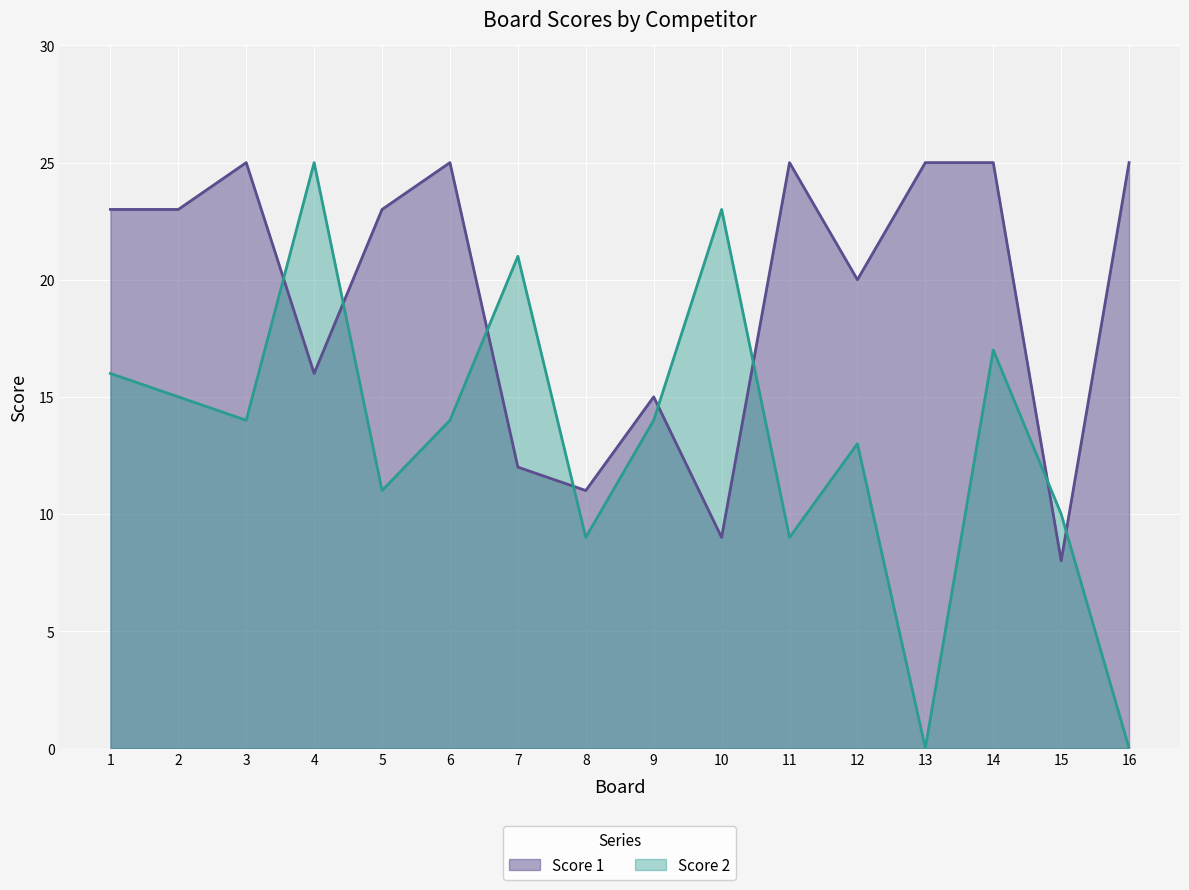

Which series has the largest total across all categories?

Score 1